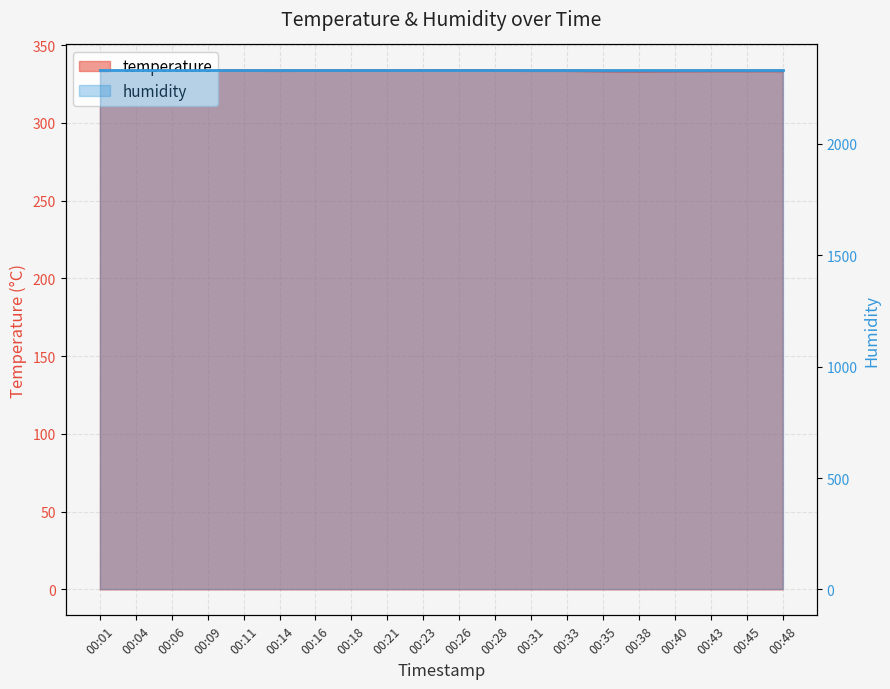

Rank the categories by value from highest to lowest.

00:23, 00:26, 00:28, 00:01, 00:04, 00:06, 00:09, 00:11, 00:16, 00:18, 00:21, 00:14, 00:31, 00:33, 00:43, 00:45, 00:48, 00:35, 00:40, 00:38